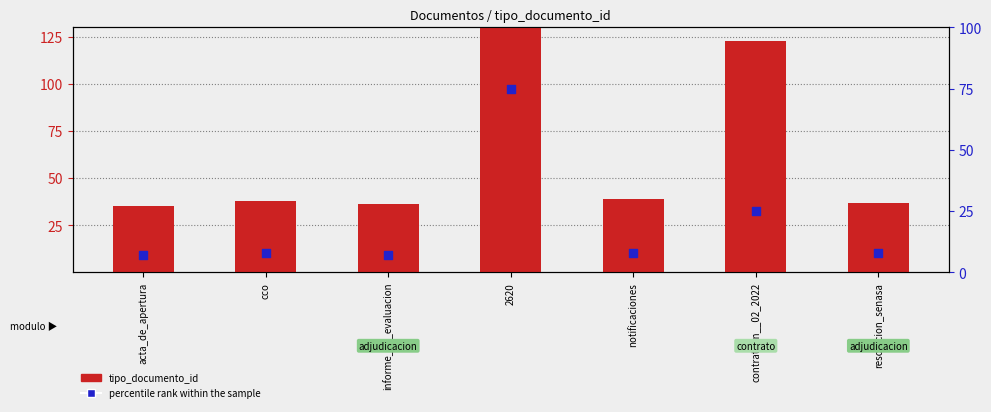

What is the total value across all series at contrato_n__02_2022?

148